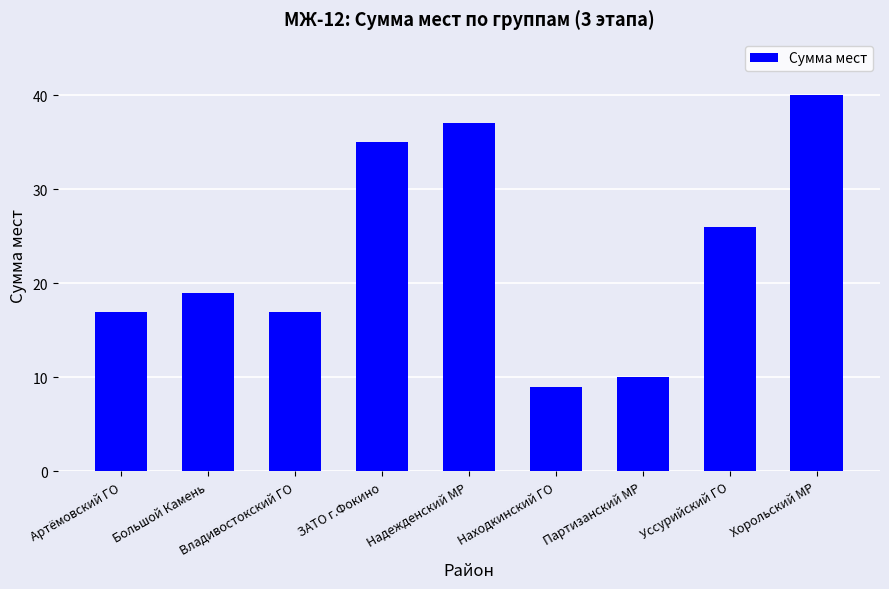

Reading right to left, extract all data points from this chart.

Хорольский МР=40	Уссурийский ГО=26	Партизанский МР=10	Находкинский ГО=9	Надежденский МР=37	ЗАТО г.Фокино=35	Владивостокский ГО=17	Большой Камень=19	Артёмовский ГО=17